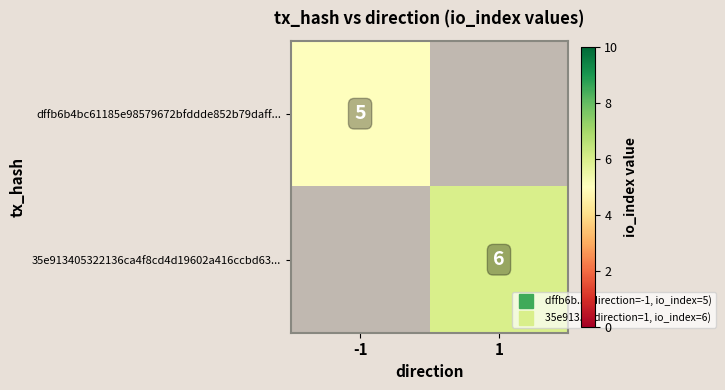

Is the value of dffb6b4bc61185e98579672bfddde852b79daff... at -1 greater than the value of 35e913405322136ca4f8cd4d19602a416ccbd63... at 1?

No